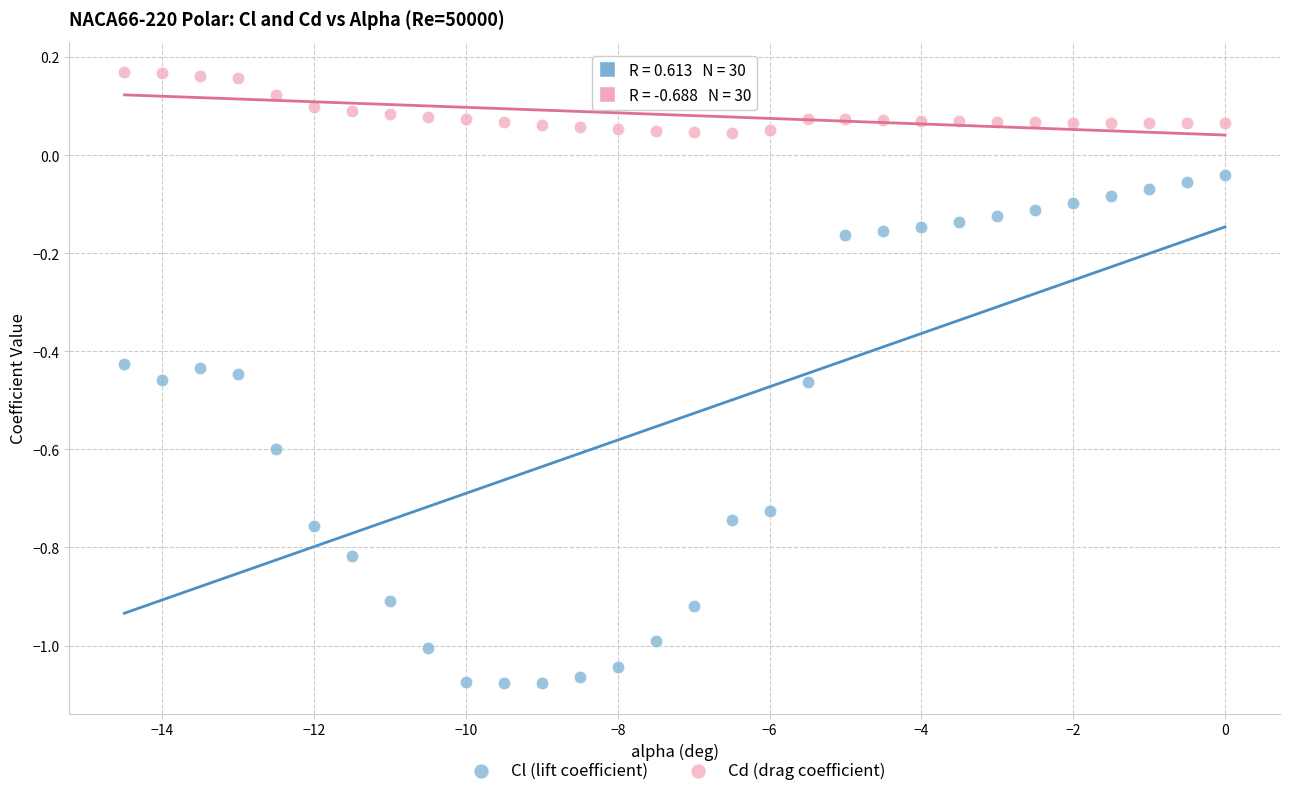

Across all data points, what is the range of X values (max minus min)?

14.5